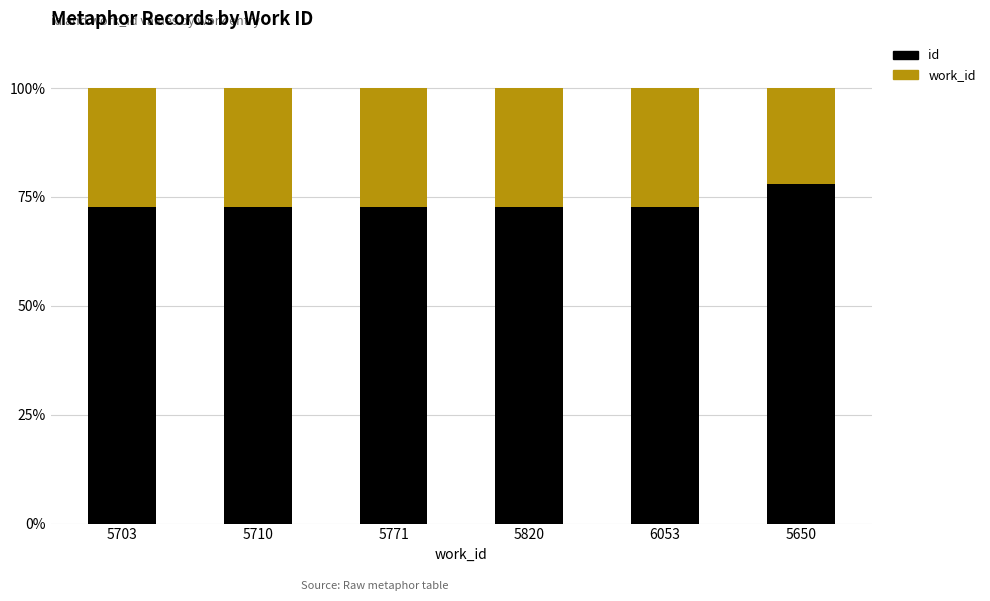

What value does the id series have at 6053?

72.6